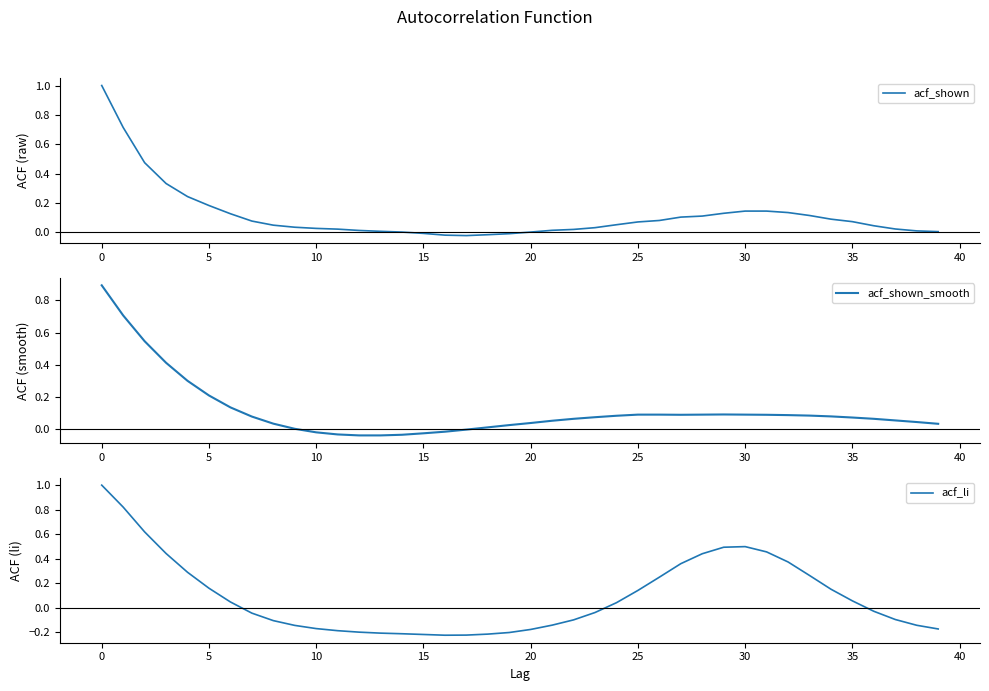

What is the maximum value for acf_li?

1.0